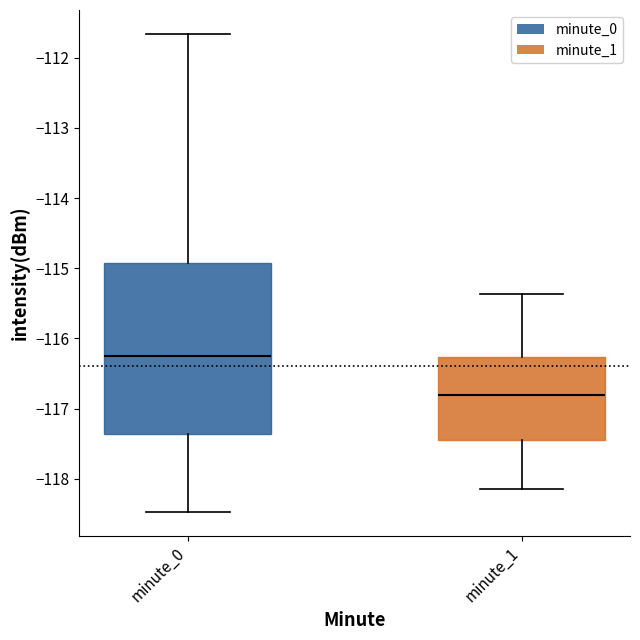

Which box is the tallest, from its lower edge to its upper edge?

minute_0